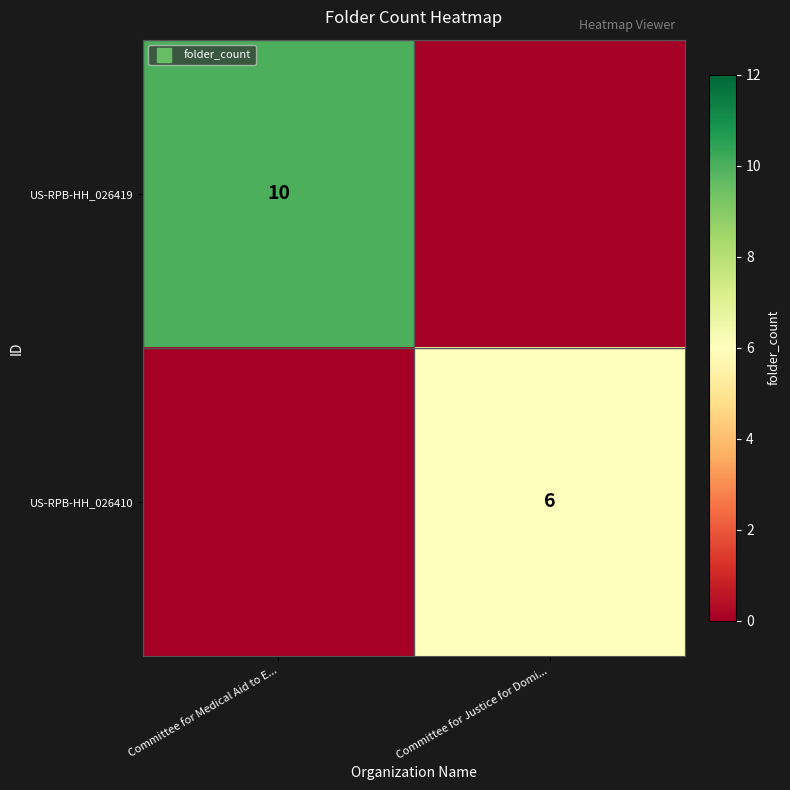

The value of row_0 at Committee for Medical Aid to E... is 10. True or false?

True